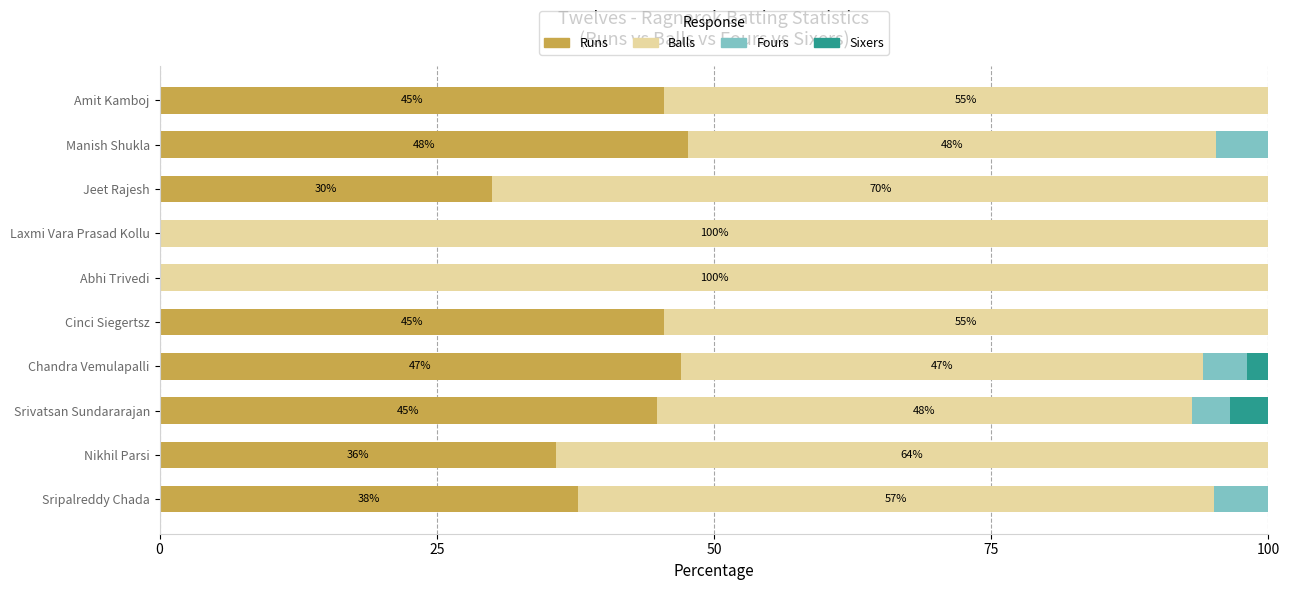

Count the number of categories in the chart.

10